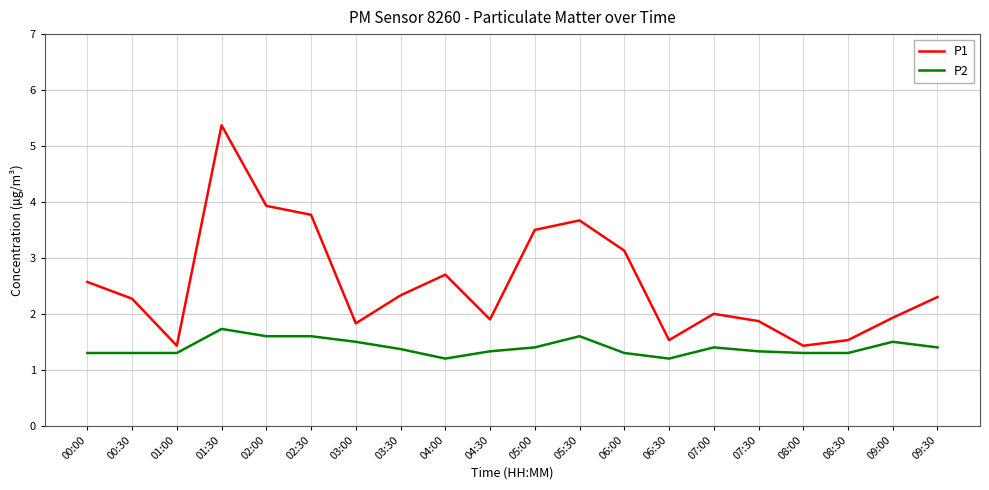

What is the average value of the P1 series?

2.5